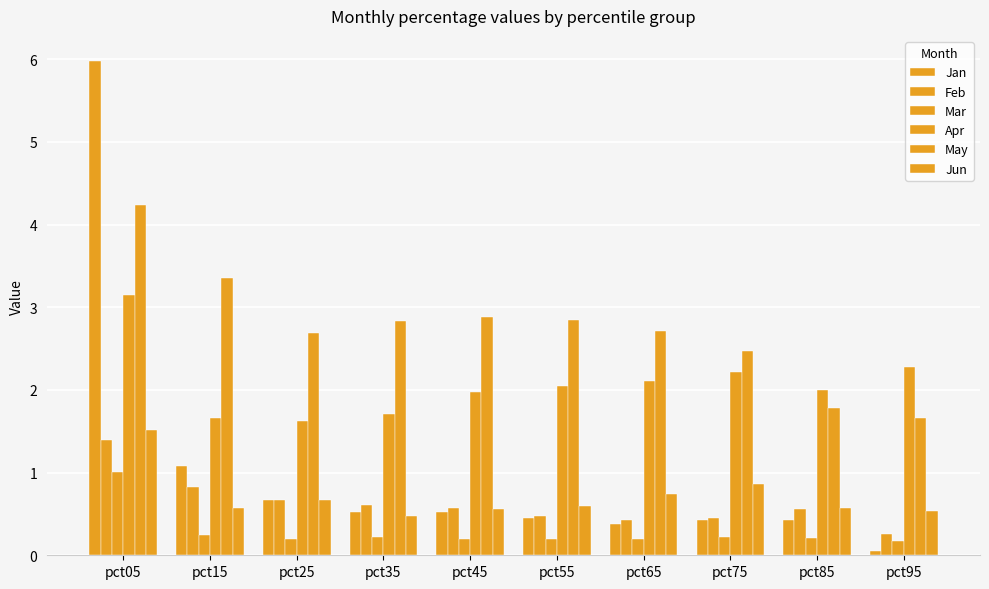

Reading left to right, extract all data points from this chart.

Jan: 6.0	1.1	0.7	0.5	0.5	0.4	0.4	0.4	0.4	0.0
Feb: 1.4	0.8	0.7	0.6	0.6	0.5	0.4	0.5	0.6	0.3
Mar: 1.0	0.2	0.2	0.2	0.2	0.2	0.2	0.2	0.2	0.2
Apr: 3.1	1.7	1.6	1.7	2.0	2.0	2.1	2.2	2.0	2.3
May: 4.2	3.4	2.7	2.8	2.9	2.8	2.7	2.5	1.8	1.7
Jun: 1.5	0.6	0.7	0.5	0.6	0.6	0.7	0.9	0.6	0.5